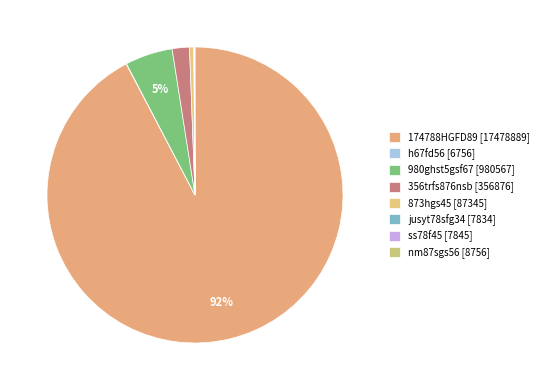

Count the number of slices in the pie.

8